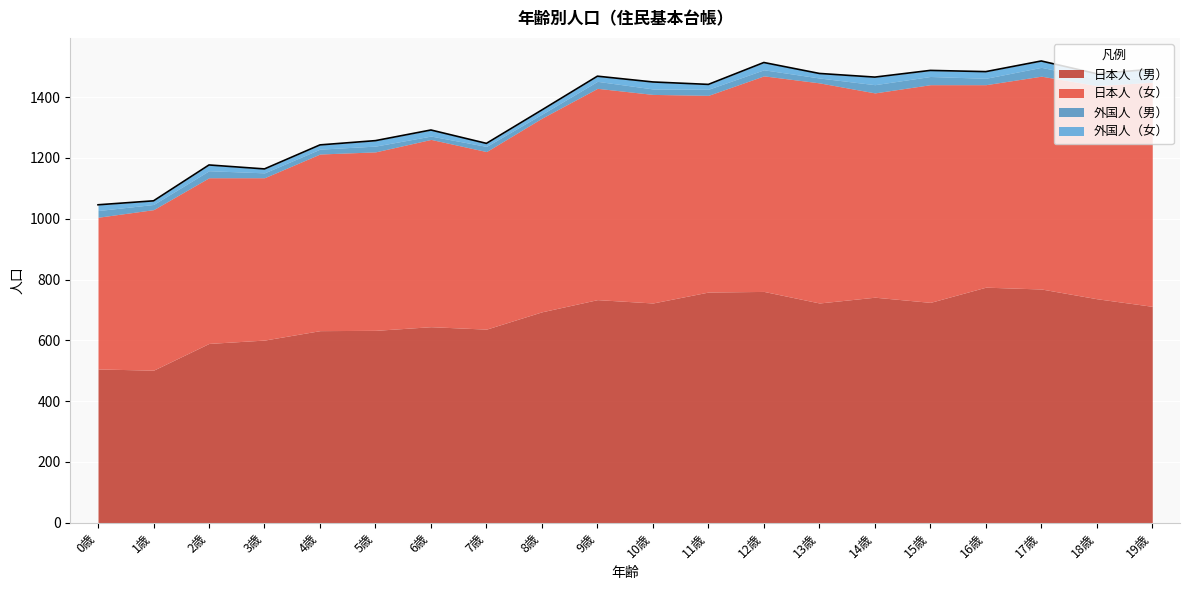

How many lines are shown in the chart?

4